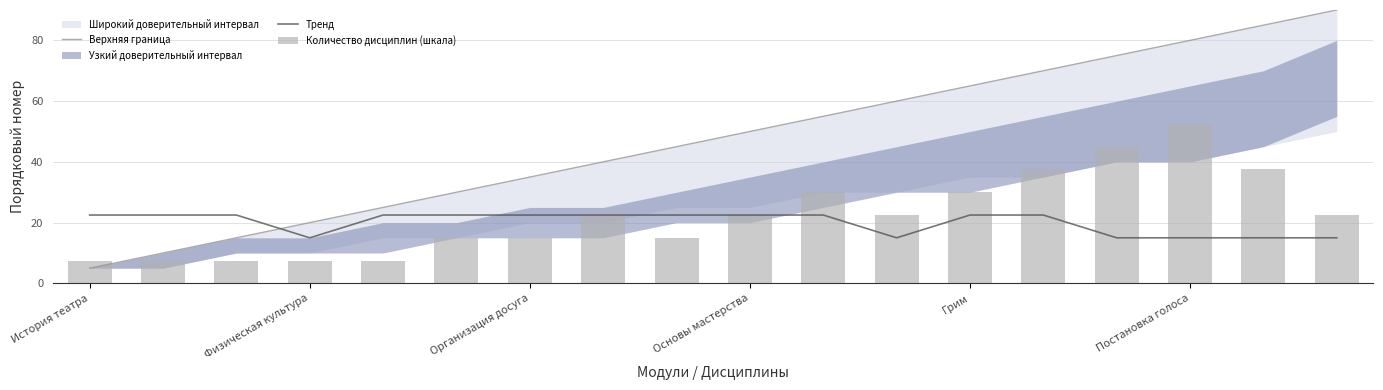

What is the label of the 2nd bar from the right?

16